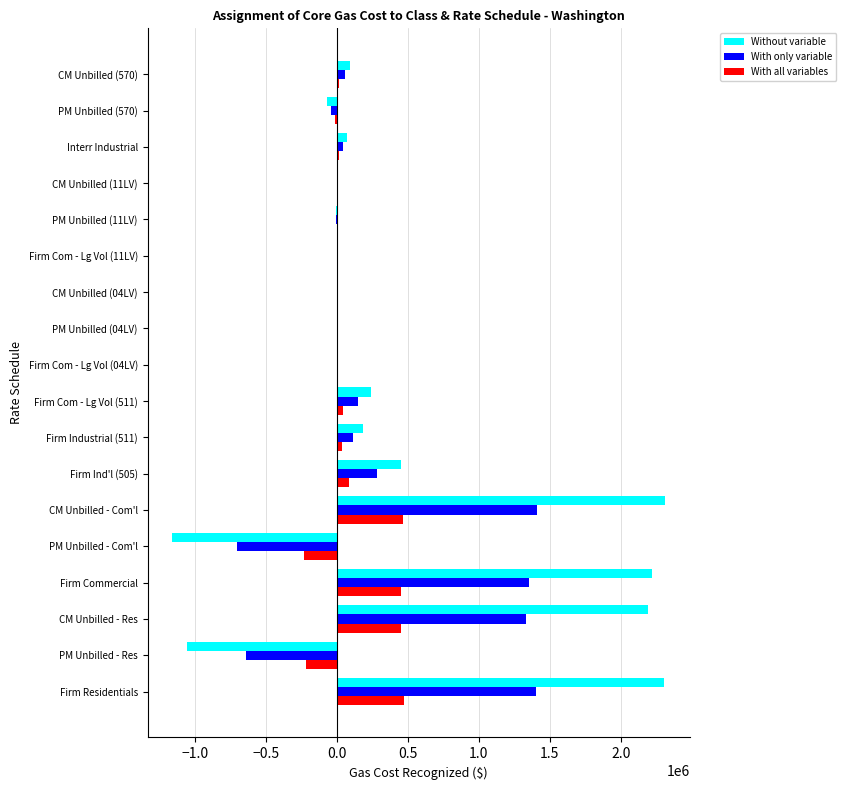

How many series are shown in this chart?

3